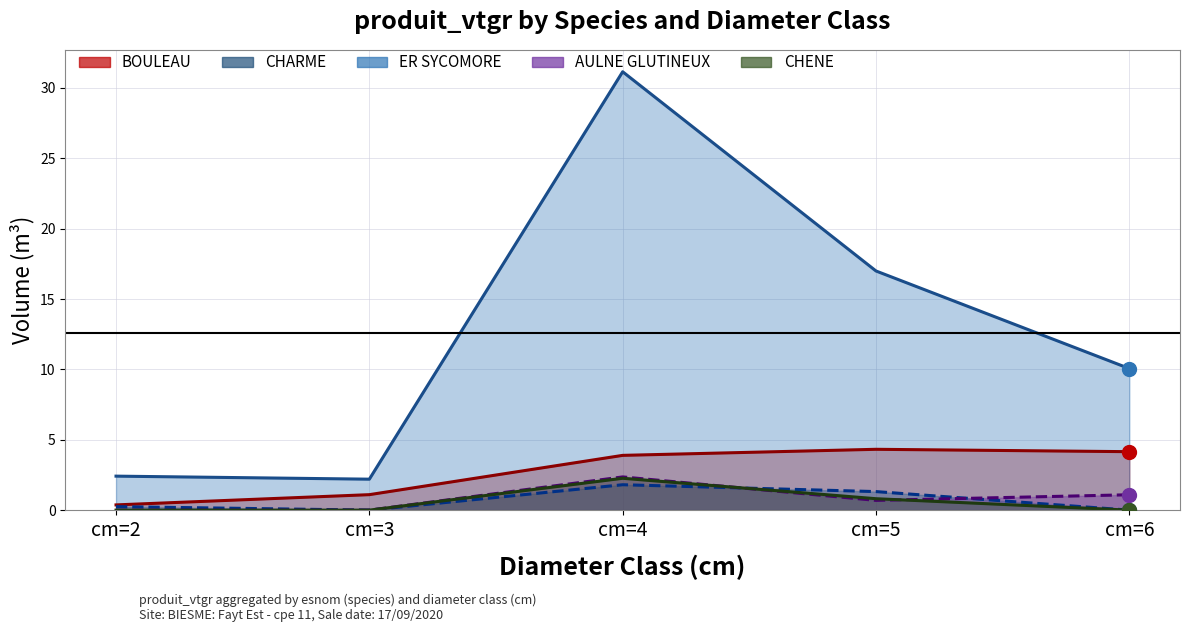

Does the chart have visible grid lines?

Yes